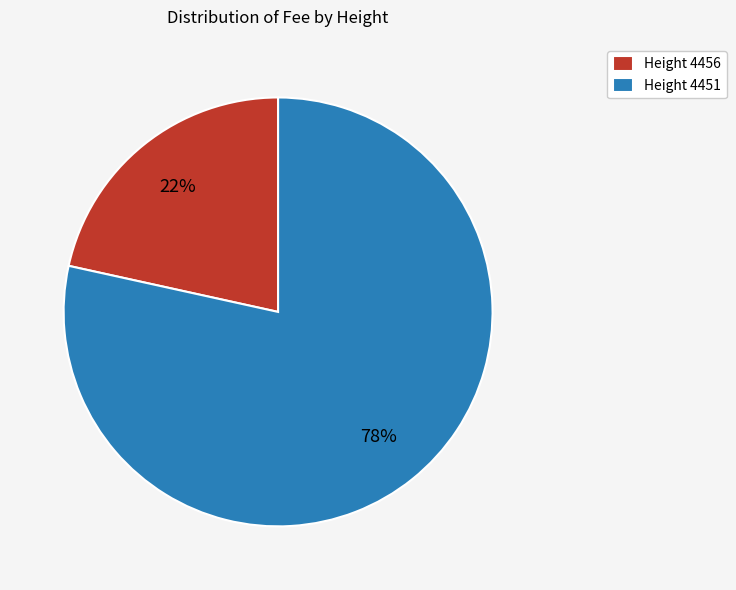

To the nearest percent, what portion does Height 4456 represent?

22%